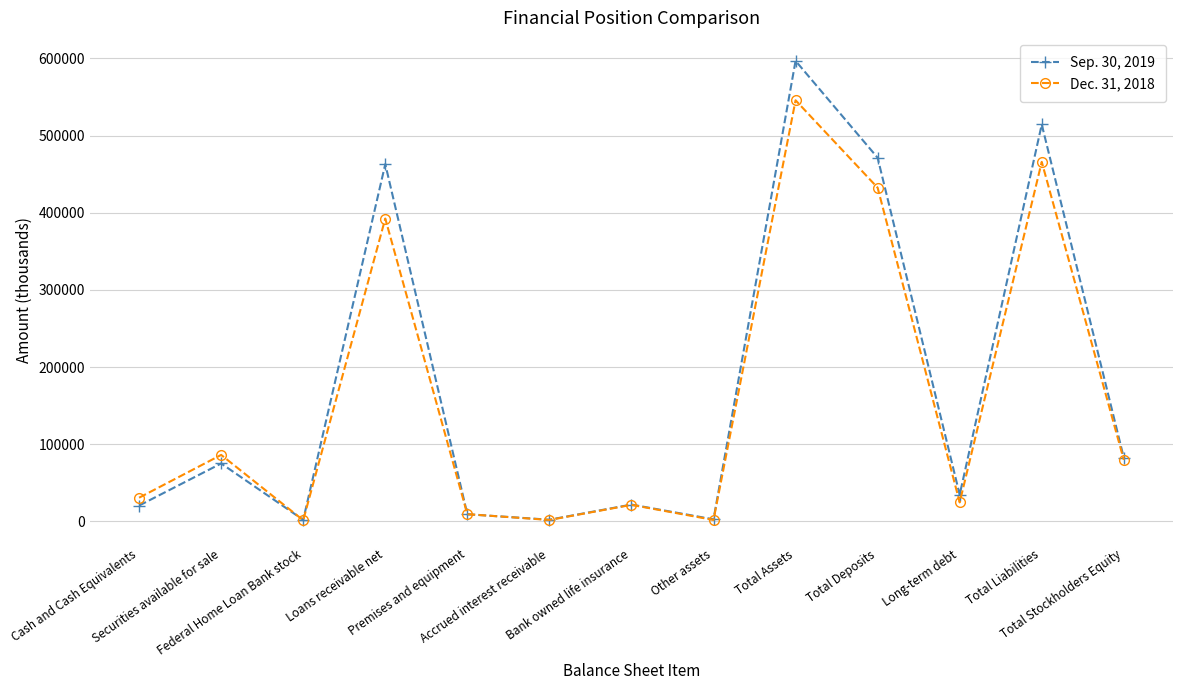

What is the sum of the Sep. 30, 2019 values at Loans receivable net and Total Liabilities?

977349